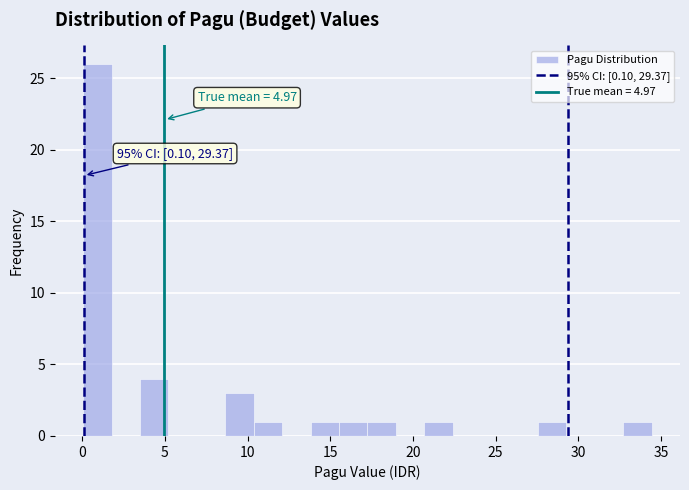

Around what value on the x-axis is the tallest bar? Give the approximate position of its centre, as read against the axis.

1.0